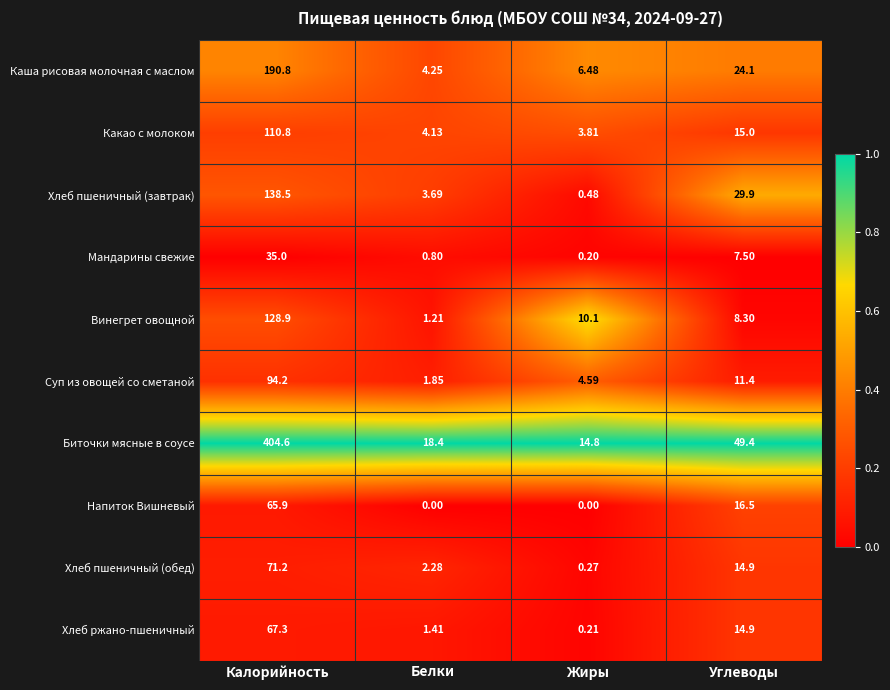

At which label does Хлеб пшеничный (завтрак) first exceed 29?

Калорийность